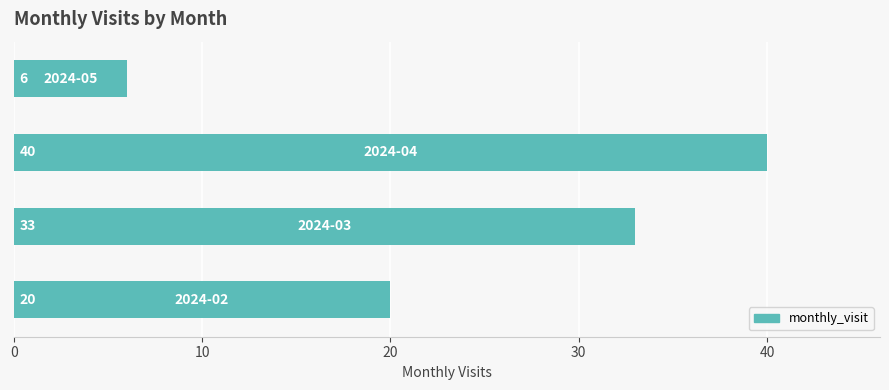

What is the sum of all values?

99